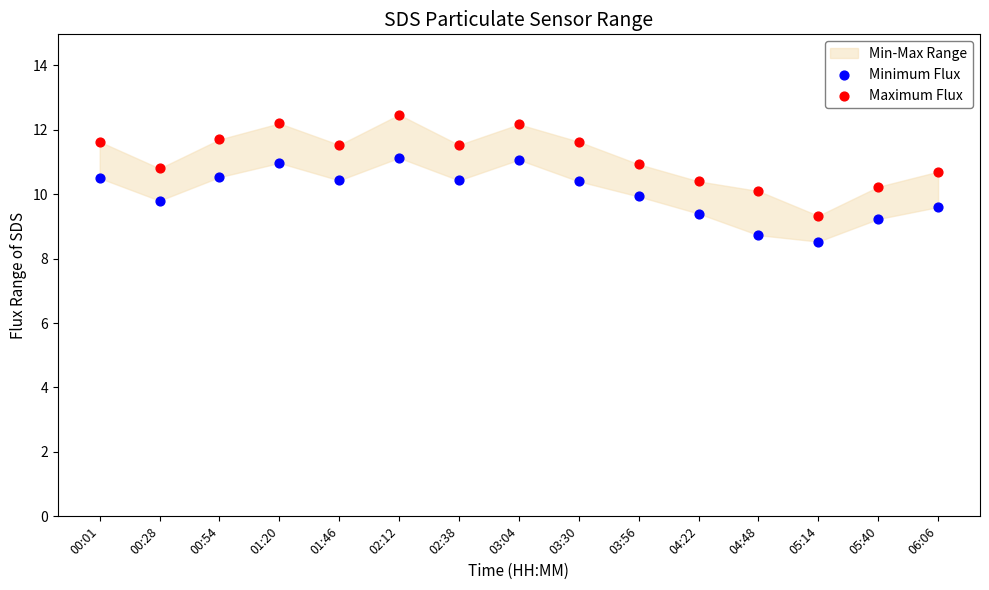

Which series reaches the maximum Y coordinate?

Maximum Flux